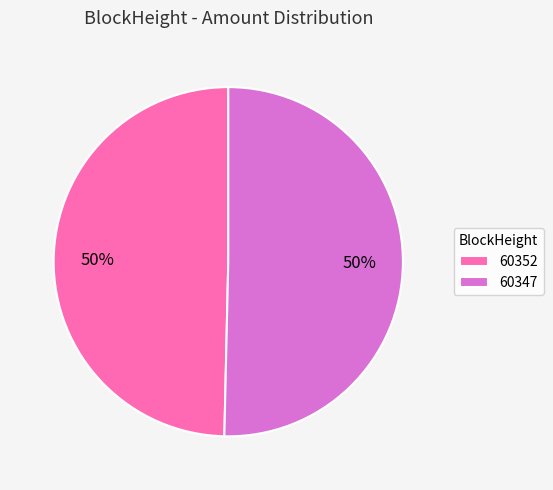

Between 60347 and 60352, which is larger?

60347